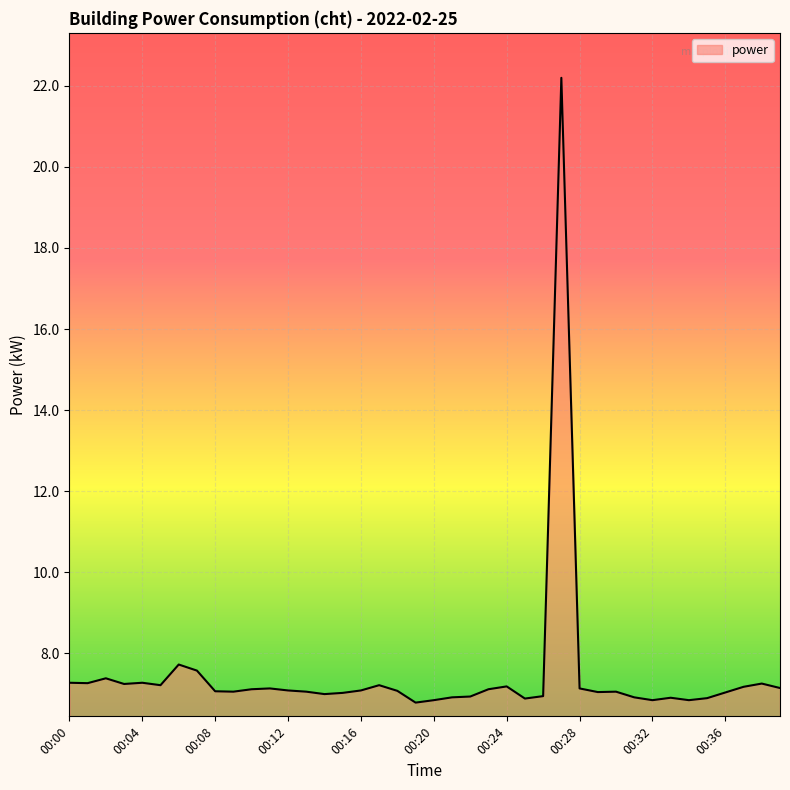

What is the greatest value displayed?

22.2